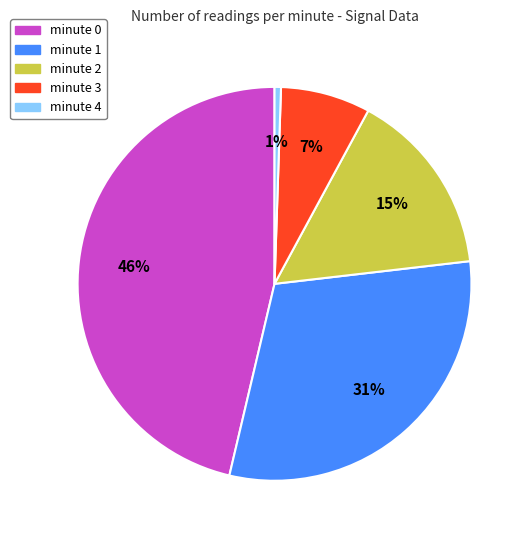

To the nearest percent, what is the average slice percentage?

20%